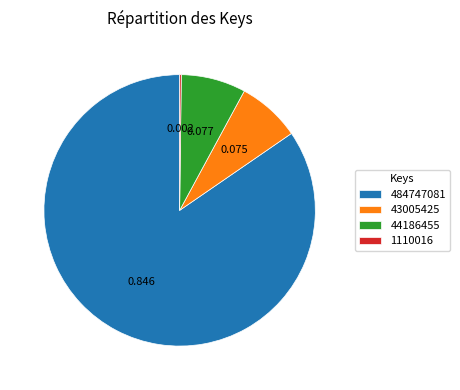

Is there any slice that represents more than half of the pie?

Yes